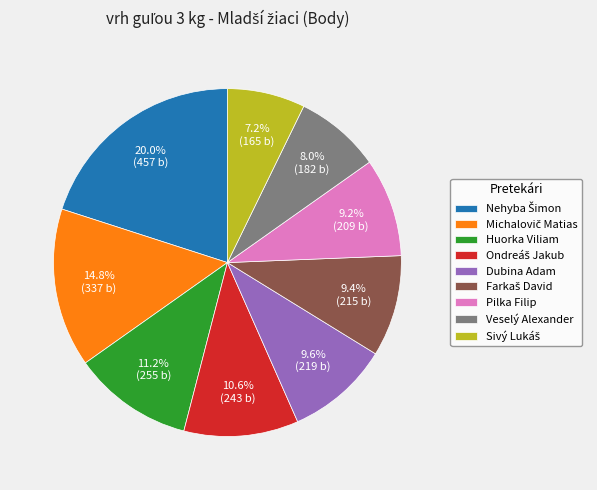

How many slices are in this pie chart?

9